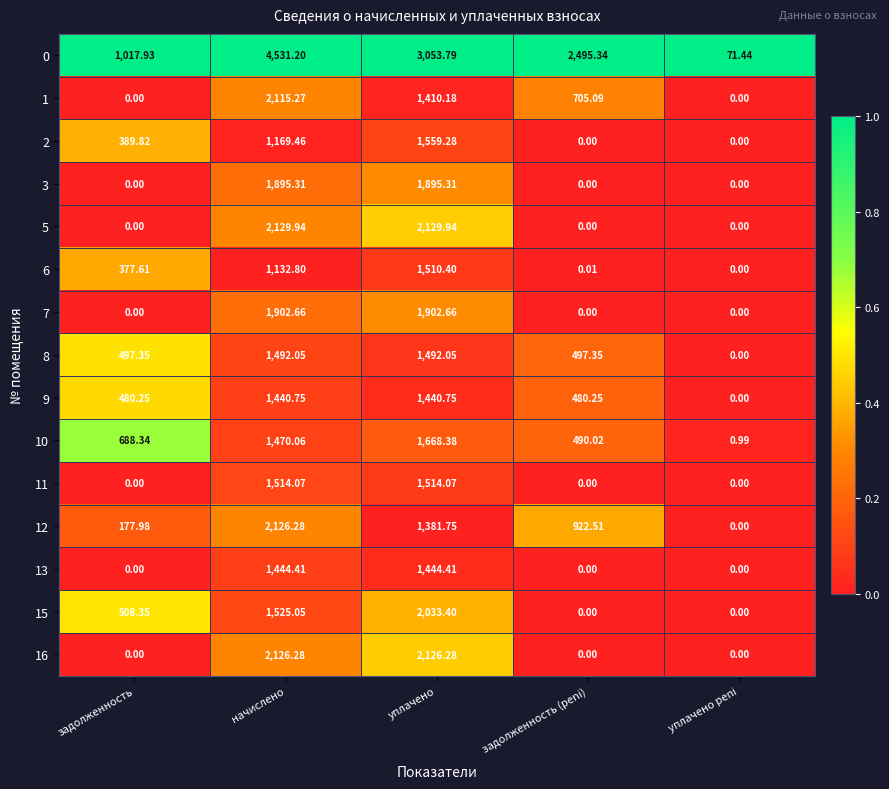

How many positive values does the 8 series have?

4